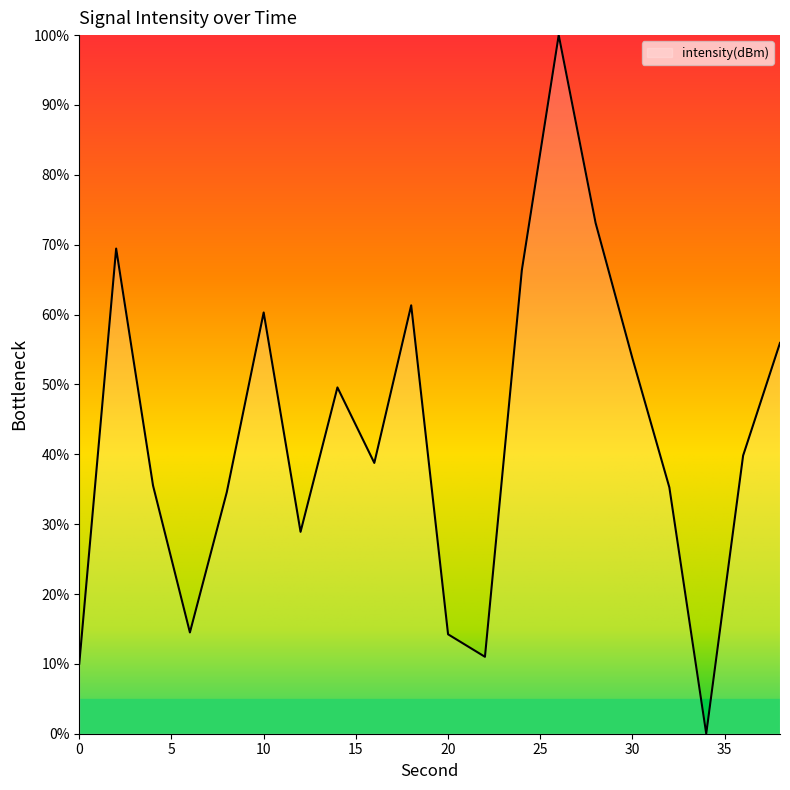

What is the greatest value displayed?

100.0